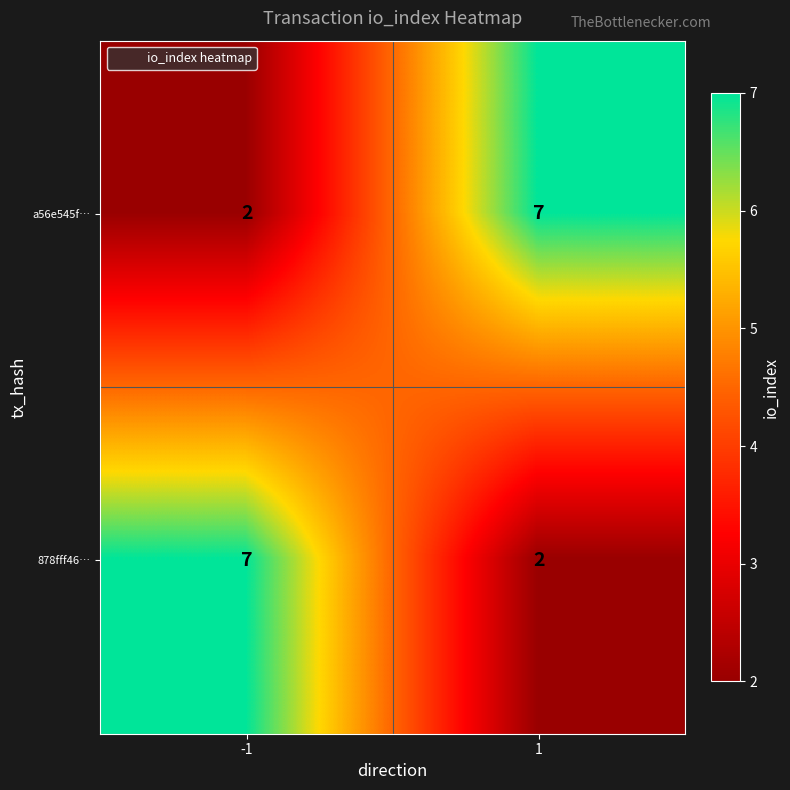

What is the minimum value shown in the chart?

2